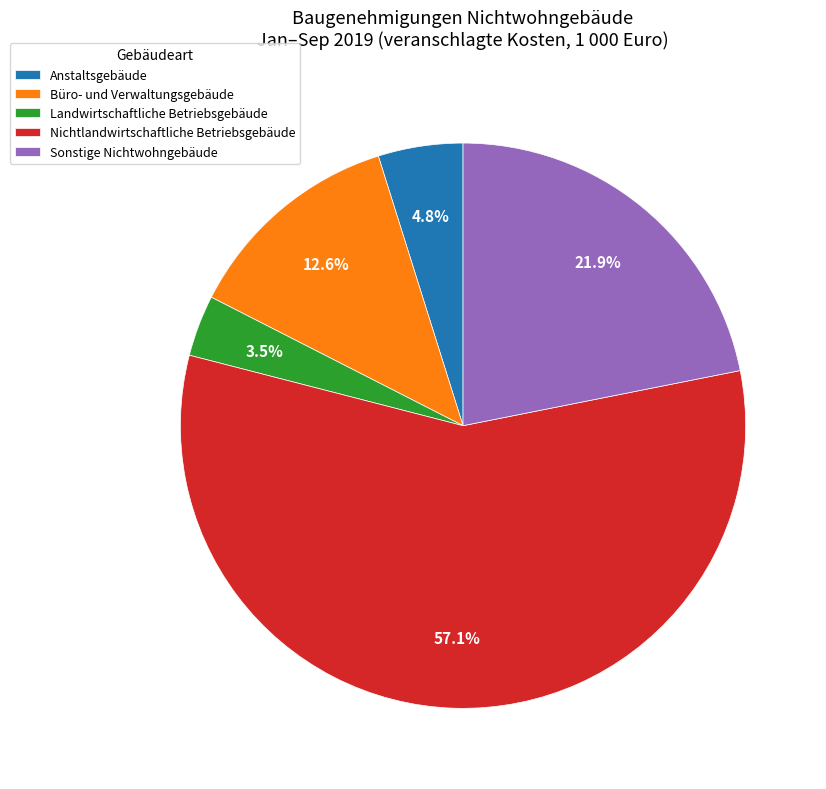

Is there a majority slice in this chart?

Yes